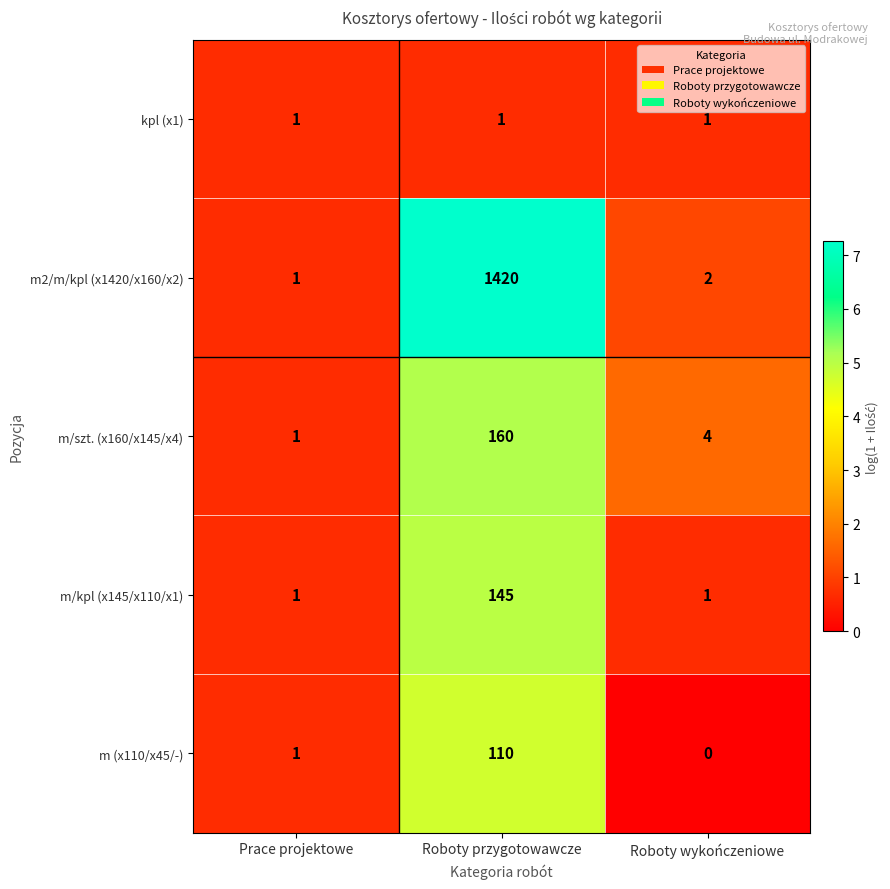

Which series has the largest total across all categories?

m2/m/kpl (x1420/x160/x2)